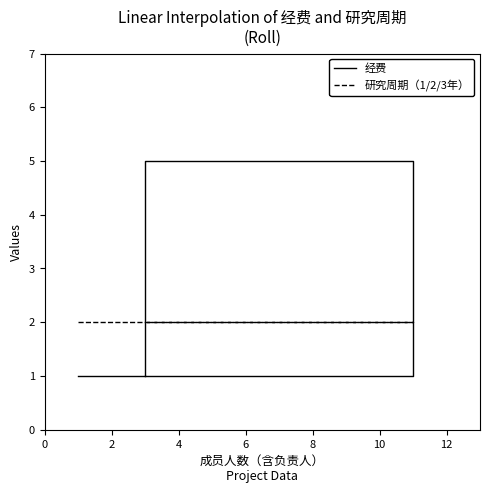

Which series has the widest spread of values?

经费